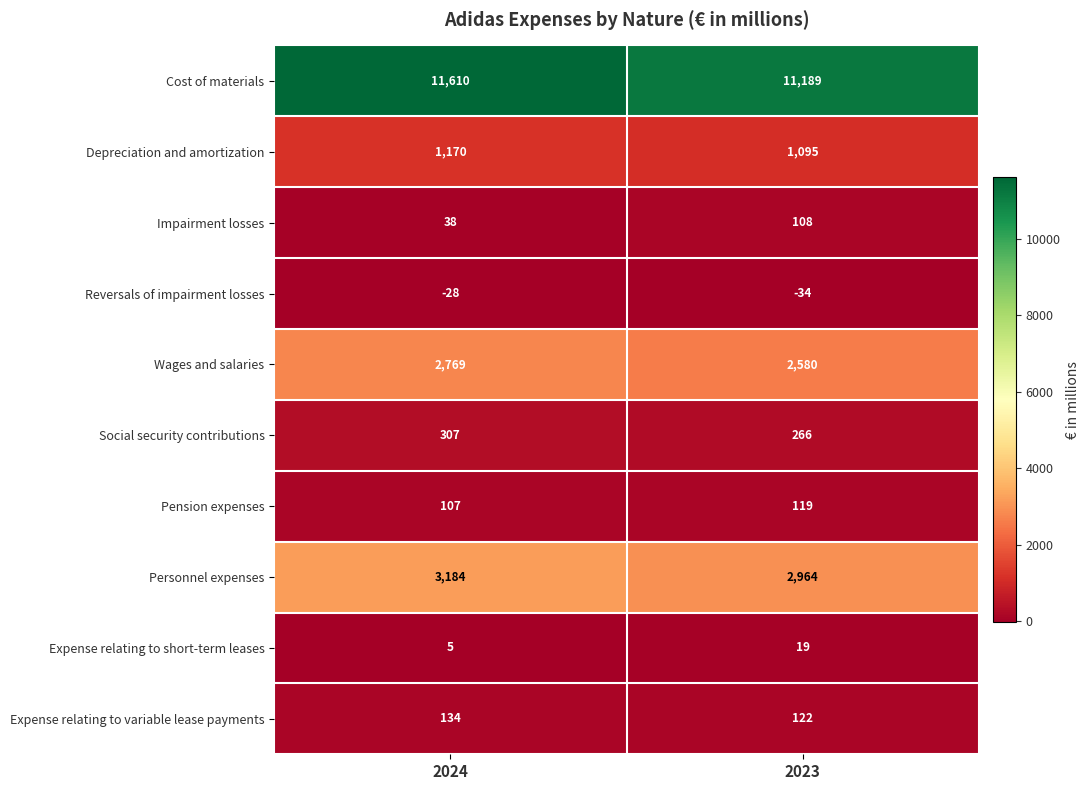

The value of Personnel expenses at 2023 is 1080. True or false?

False